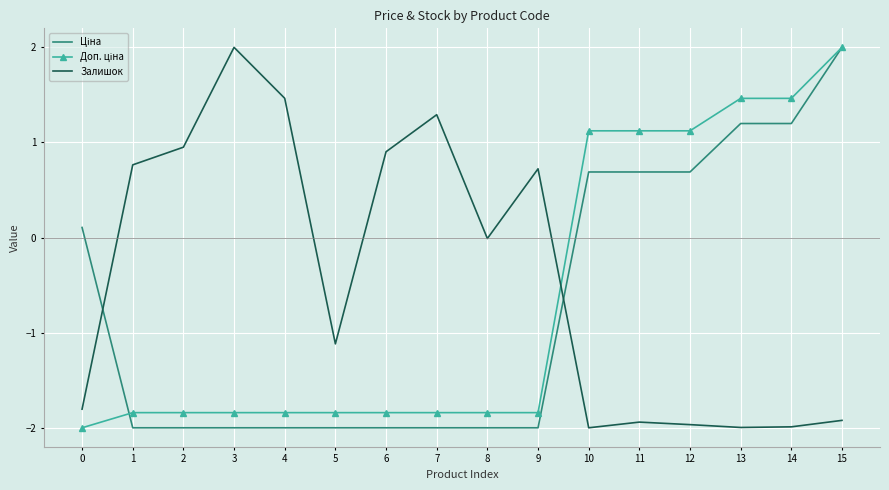

Which series changed the most between 4 and 9?

Залишок